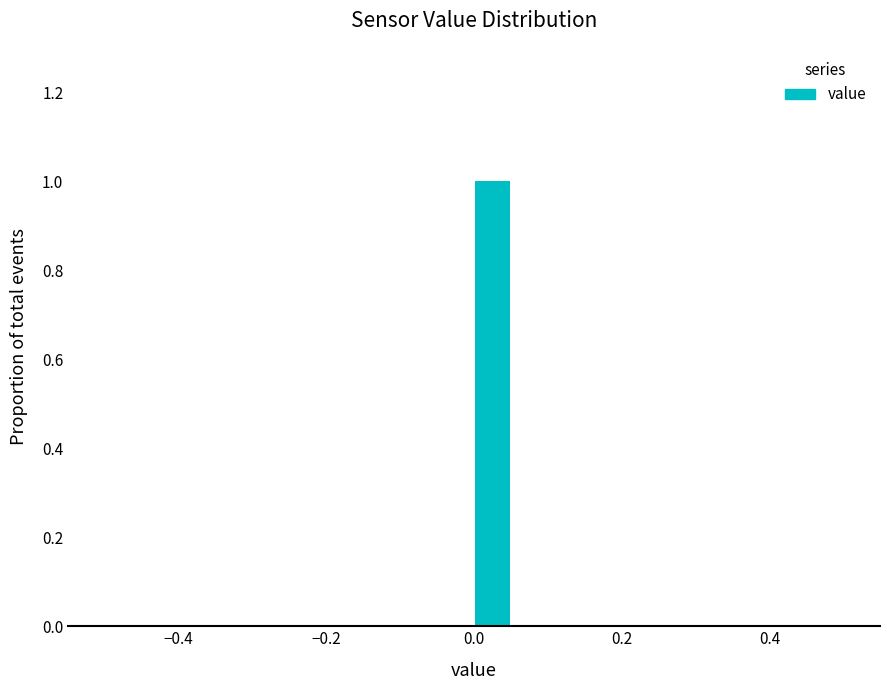

Around what value on the x-axis is the tallest bar? Give the approximate position of its centre, as read against the axis.

0.02